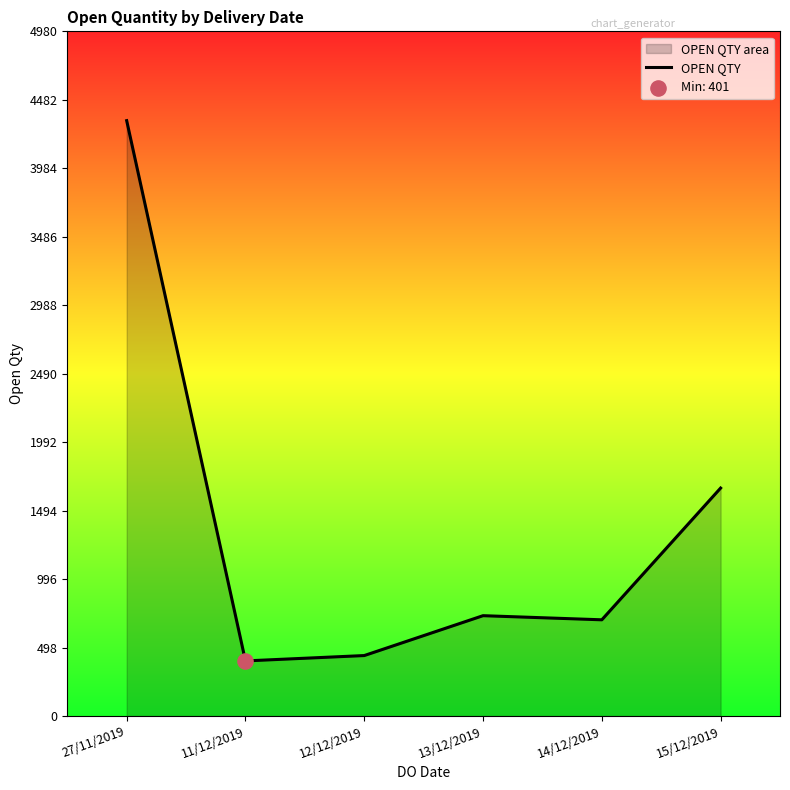

What is the change in value from 12/12/2019 to 14/12/2019?

+260